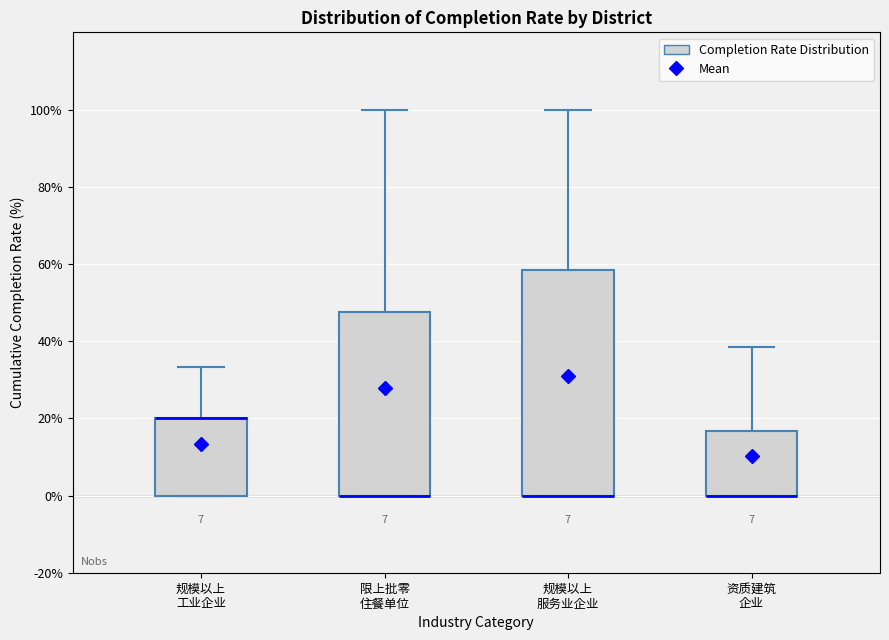

Which box is the tallest, from its lower edge to its upper edge?

规模以上 服务业企业